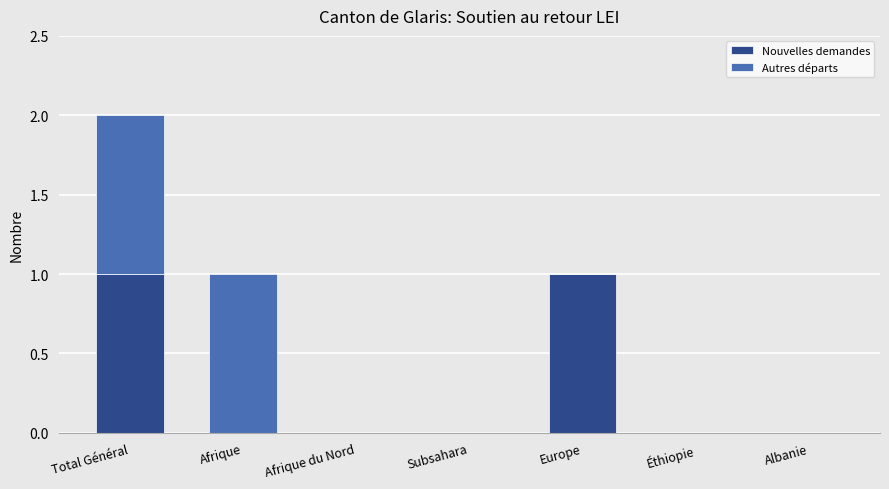

At which category is the sum across all series the highest?

Total Général